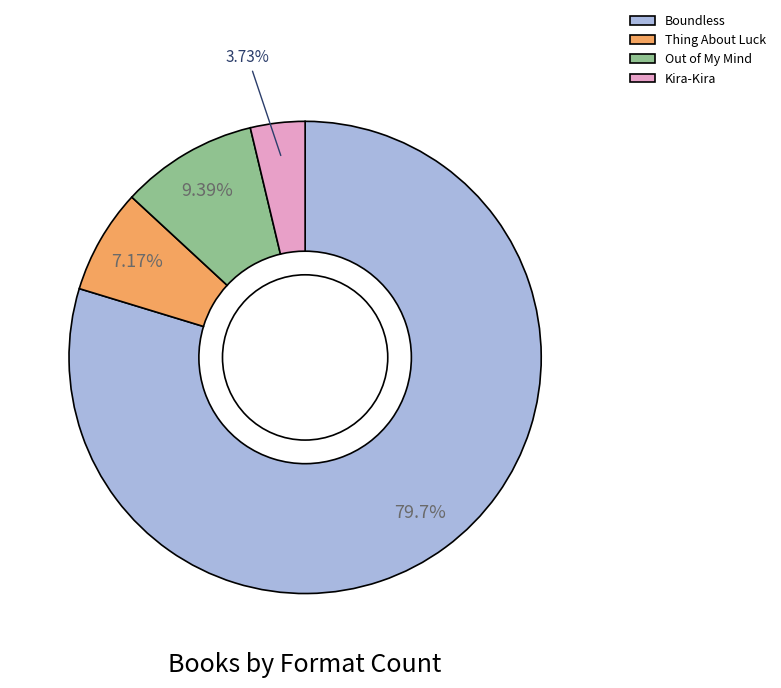

Is Boundless the majority of the pie?

Yes